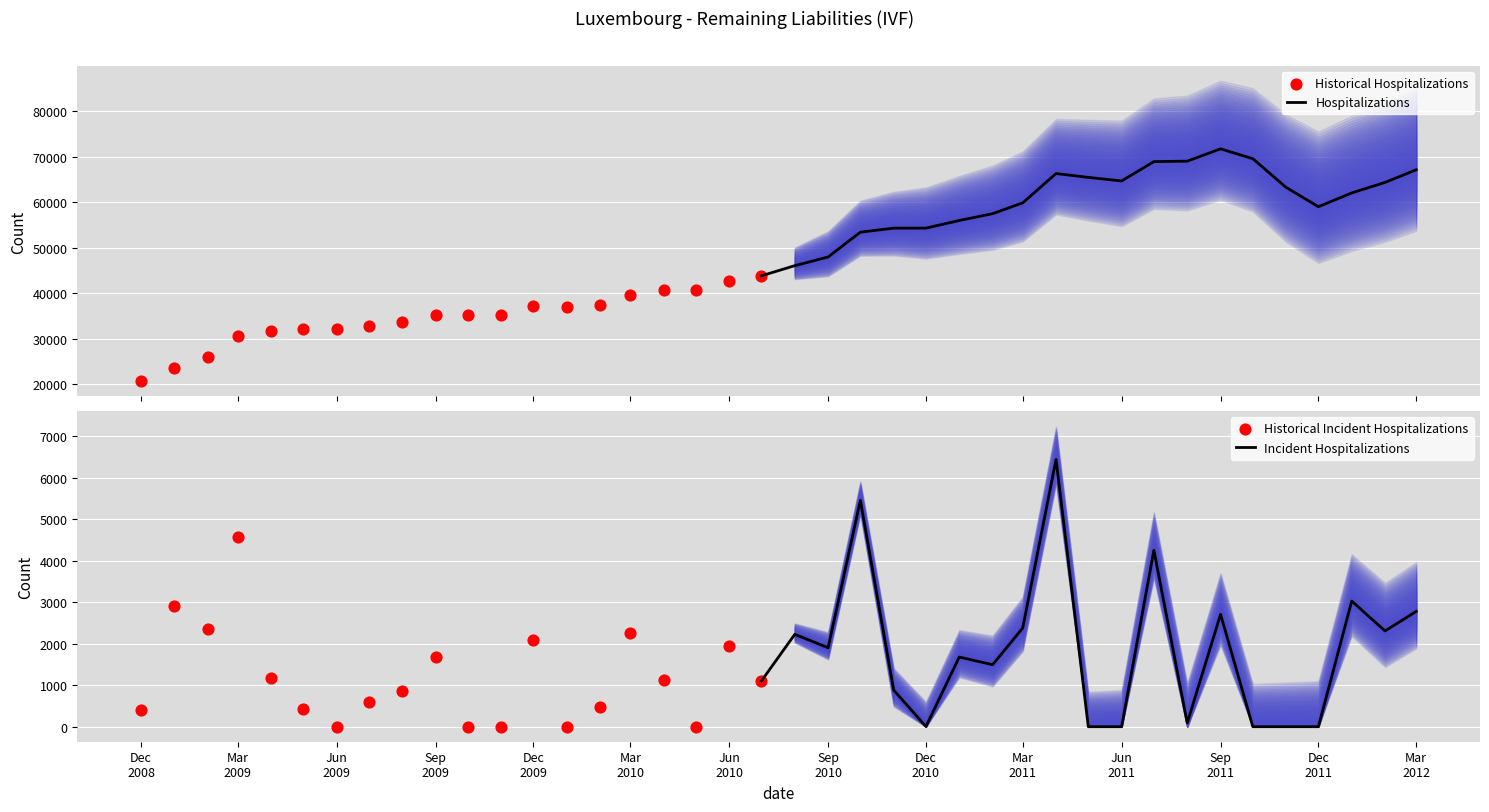

Between 2009-10 and 2011-11, which is larger?

2011-11